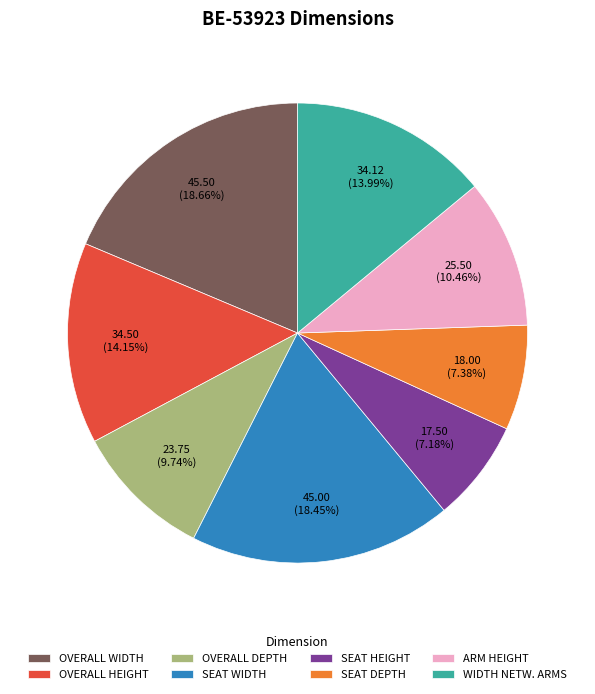

Do OVERALL DEPTH and SEAT HEIGHT together represent more than half of the pie?

No